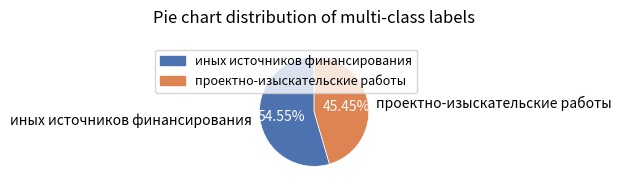

Is проектно-изыскательские работы the majority of the pie?

No